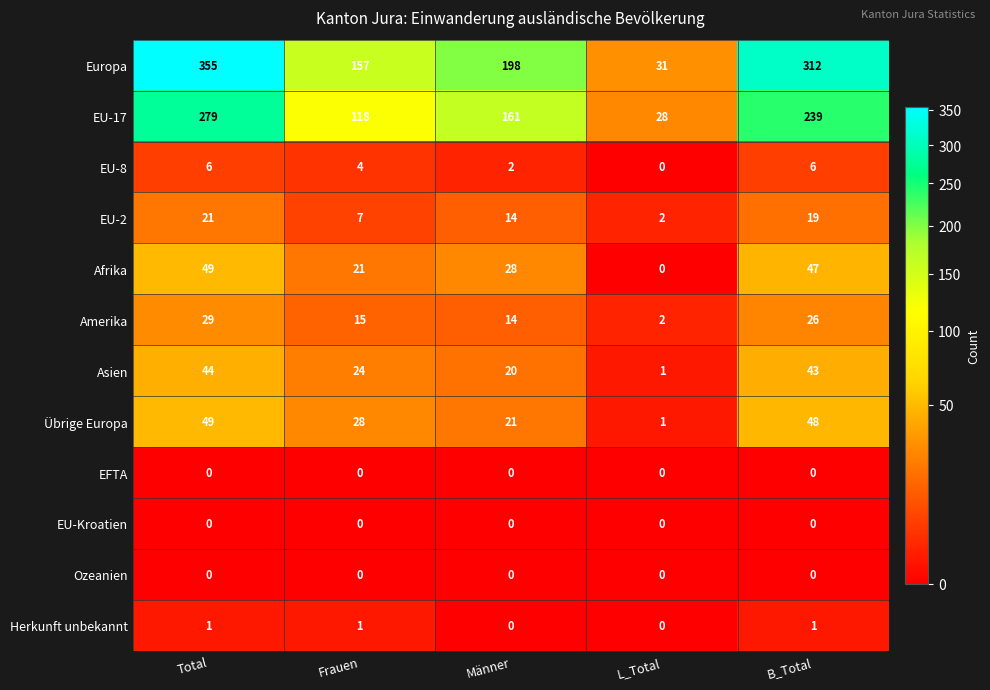

What is the difference between the highest and lowest values at L_Total?

31